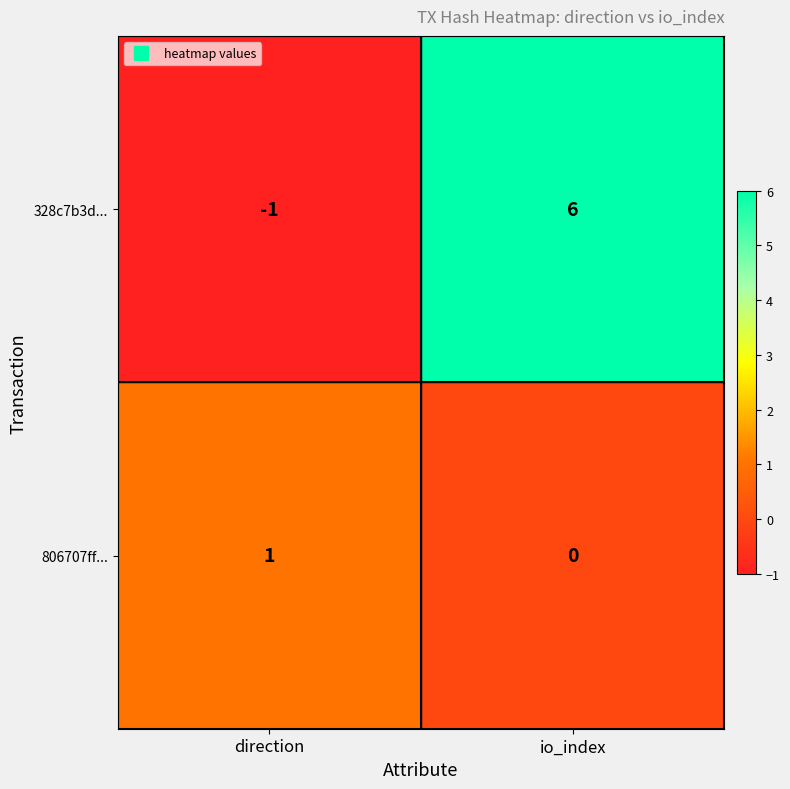

What is the sum of the 328c7b3d... values at io_index and direction?

5